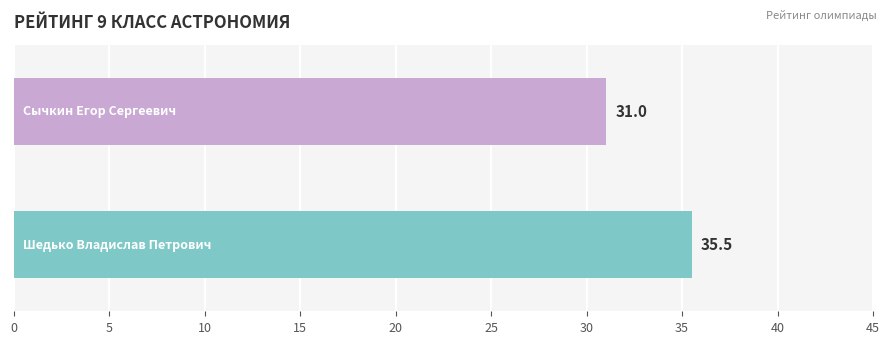

How many categories are shown in the chart?

2